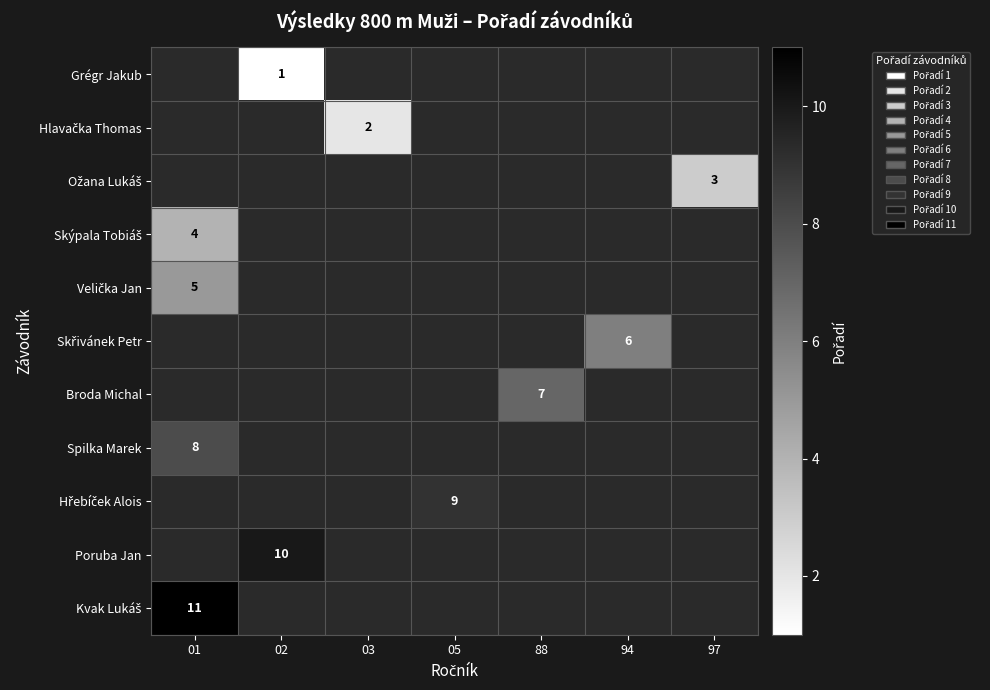

Rank the series by their average value, from highest to lowest.

row_0, row_1, row_2, row_3, row_4, row_5, row_6, row_7, row_8, row_9, row_10